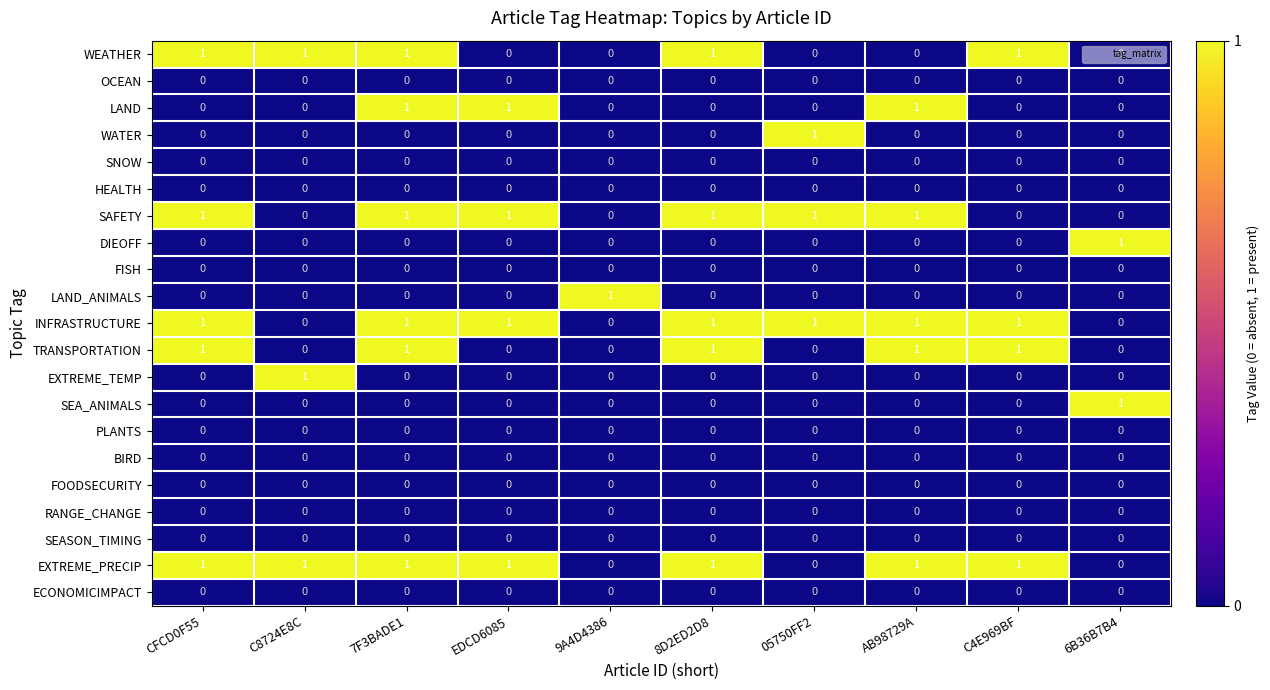

The value of EXTREME_TEMP at 6B36B7B4 is 0. True or false?

True